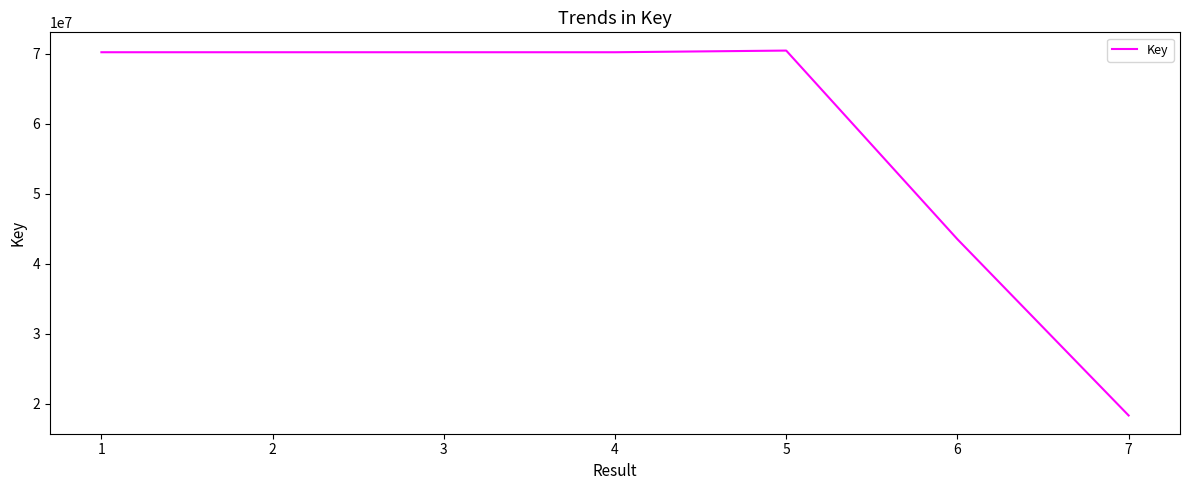

How many distinct data groups are displayed?

1